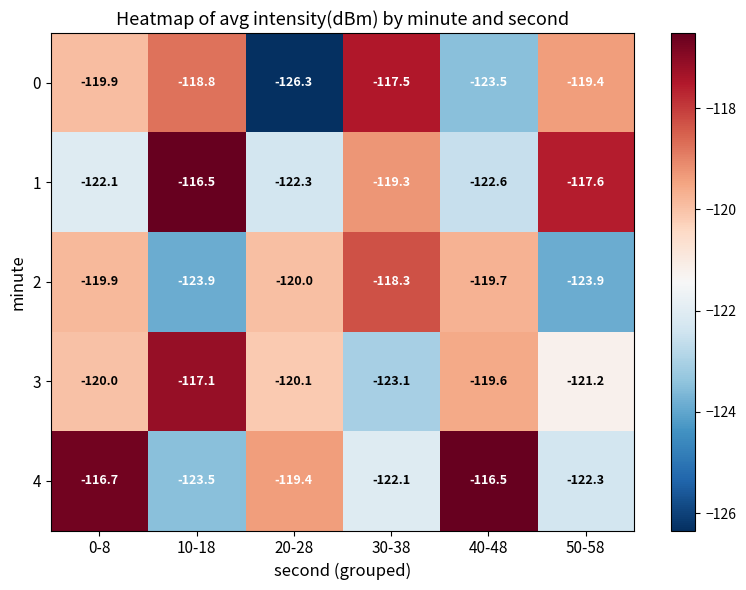

What is the greatest value displayed?

-116.5